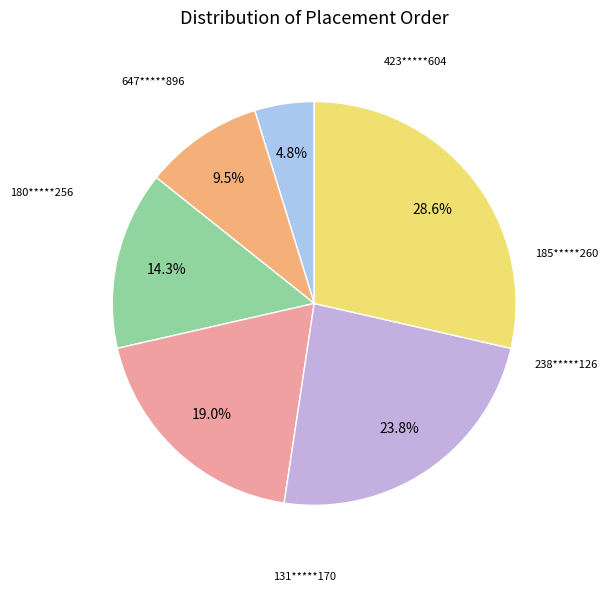

Is there any slice that represents more than half of the pie?

No